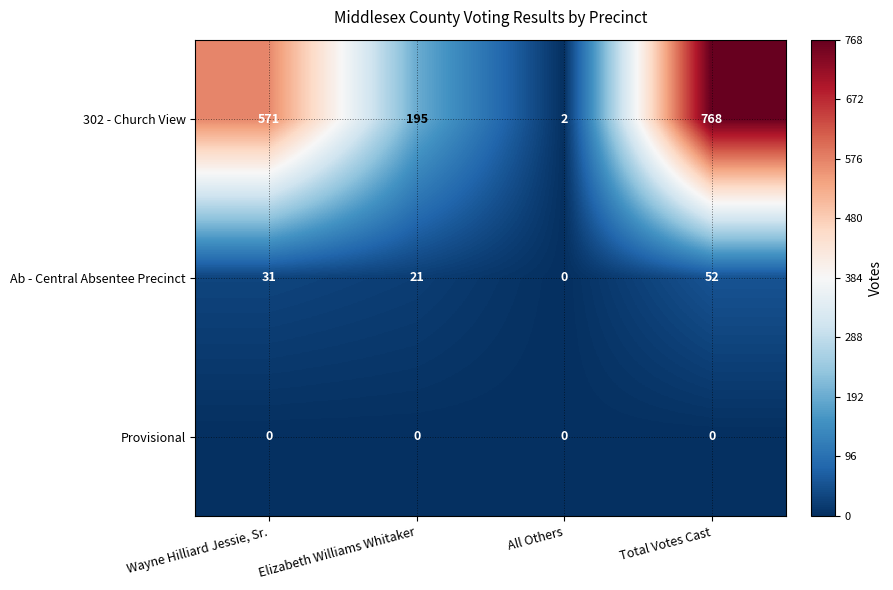

Reading left to right, what are all the values shown in this chart?

302 - Church View: 571	195	2	768
Ab - Central Absentee Precinct: 31	21	0	52
Provisional: 0	0	0	0